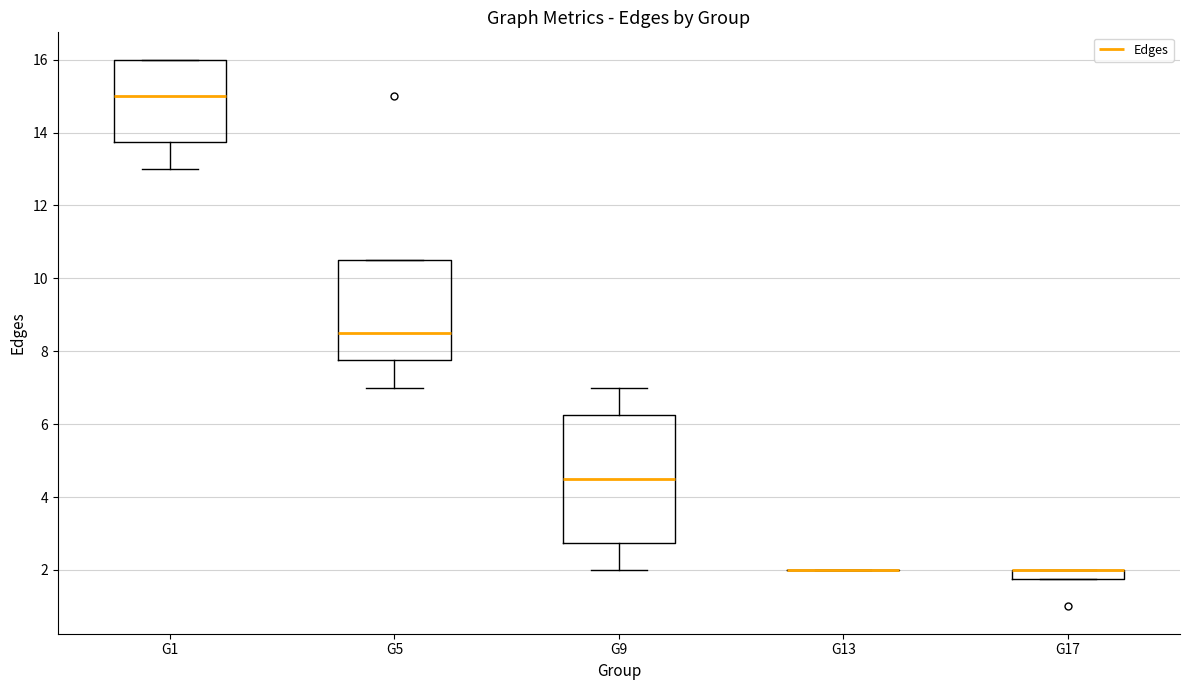

Comparing the boxes themselves (not the whiskers), which one is the tallest?

G9